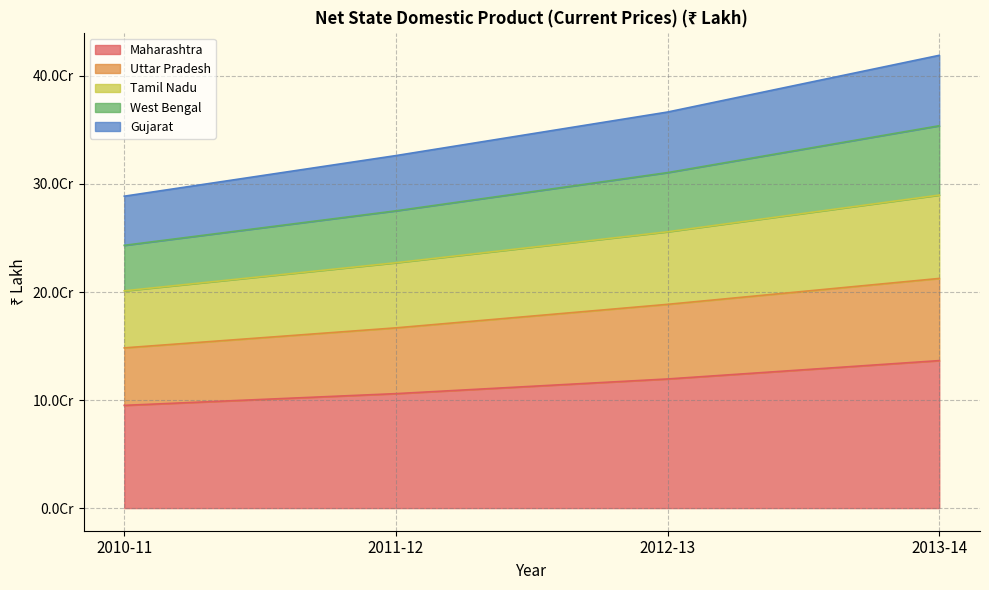

What are all the series names shown in the legend?

Maharashtra, Uttar Pradesh, Tamil Nadu, West Bengal, Gujarat